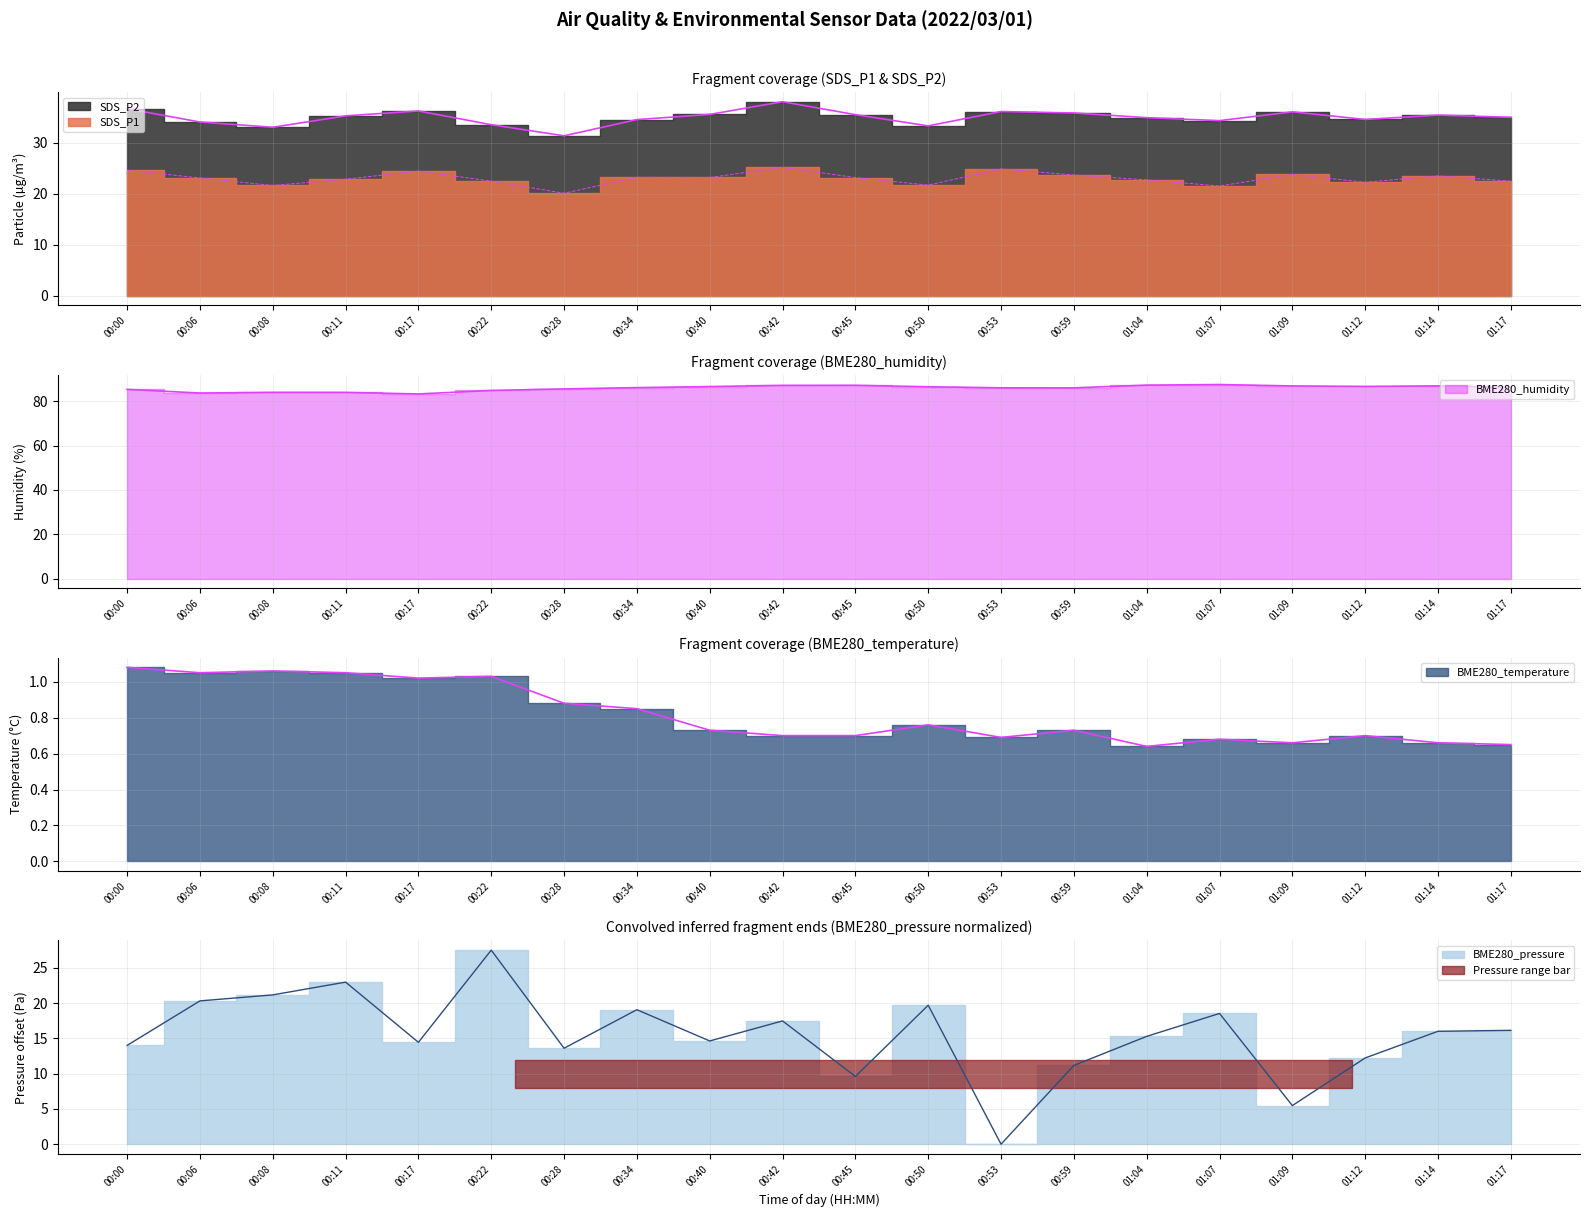

Where is BME280_humidity nearest to the value 85?

00:22